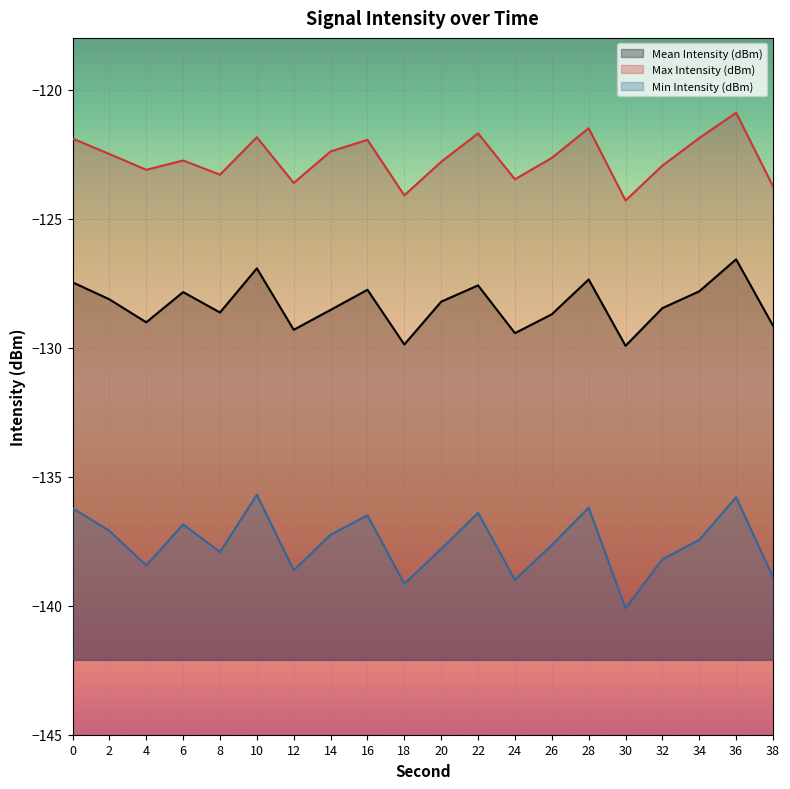

Reading right to left, list all the values displayed in this chart.

Mean Intensity (dBm): -129.2	-126.6	-127.8	-128.5	-129.9	-127.4	-128.7	-129.4	-127.6	-128.2	-129.9	-127.8	-128.5	-129.3	-126.9	-128.6	-127.8	-129.0	-128.1	-127.5
Max Intensity (dBm): -123.8	-120.9	-121.9	-123.0	-124.3	-121.5	-122.7	-123.5	-121.7	-122.8	-124.1	-122.0	-122.4	-123.6	-121.8	-123.3	-122.8	-123.1	-122.5	-121.9
Min Intensity (dBm): -138.9	-135.8	-137.4	-138.2	-140.1	-136.2	-137.7	-139.0	-136.4	-137.8	-139.2	-136.5	-137.2	-138.6	-135.7	-137.9	-136.8	-138.4	-137.1	-136.2